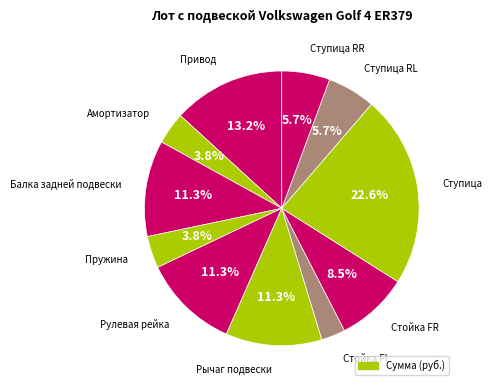

How many slices are in this pie chart?

11